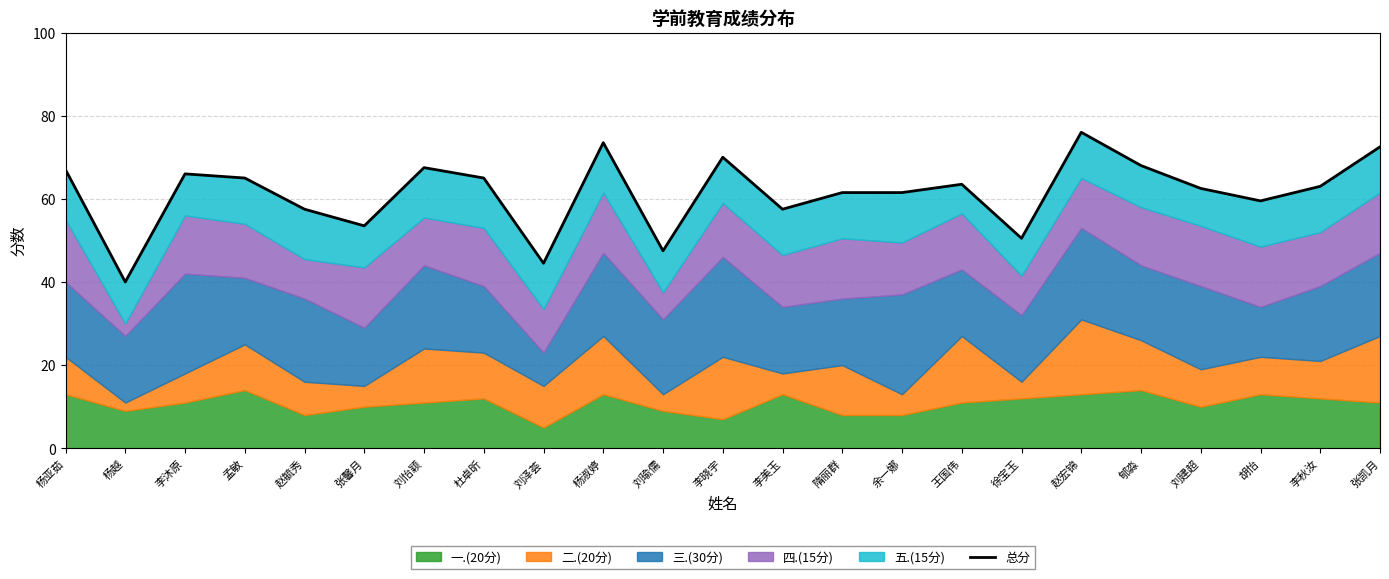

What is the maximum value shown in the chart?

76.0